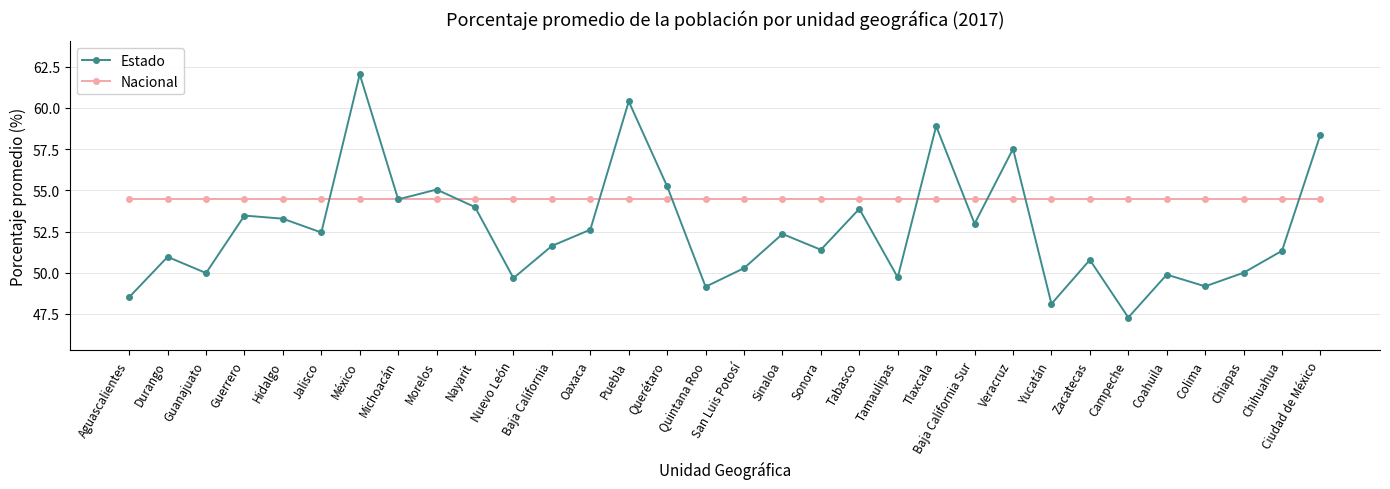

True or false: Estado and Nacional intersect in this chart.

True